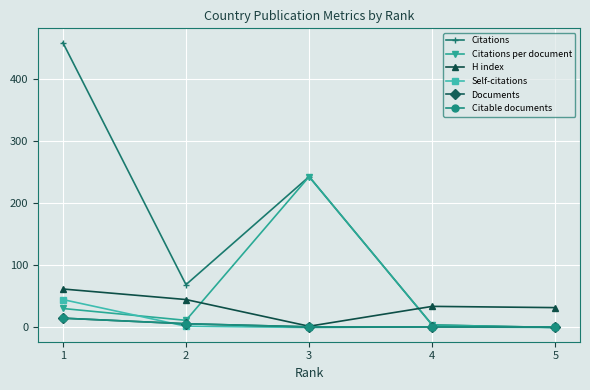

Which label corresponds to the largest value in the chart?

1